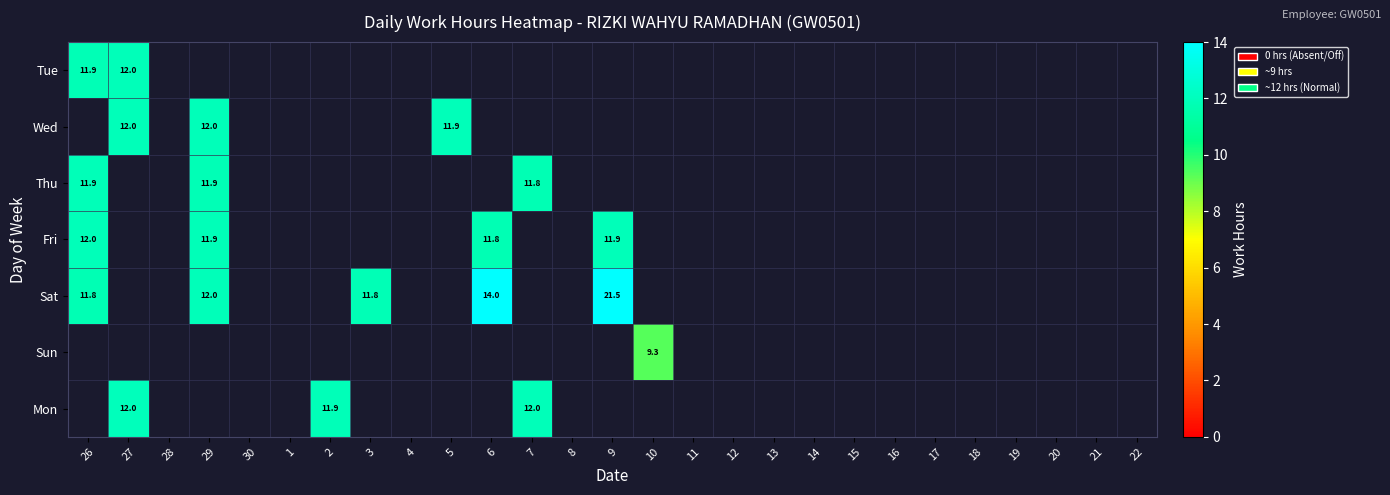

Count the number of categories in the chart.

27